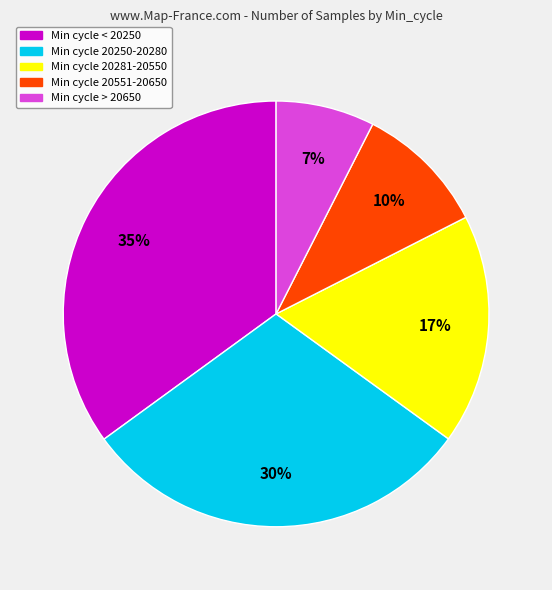

To the nearest percent, what is the average slice percentage?

20%